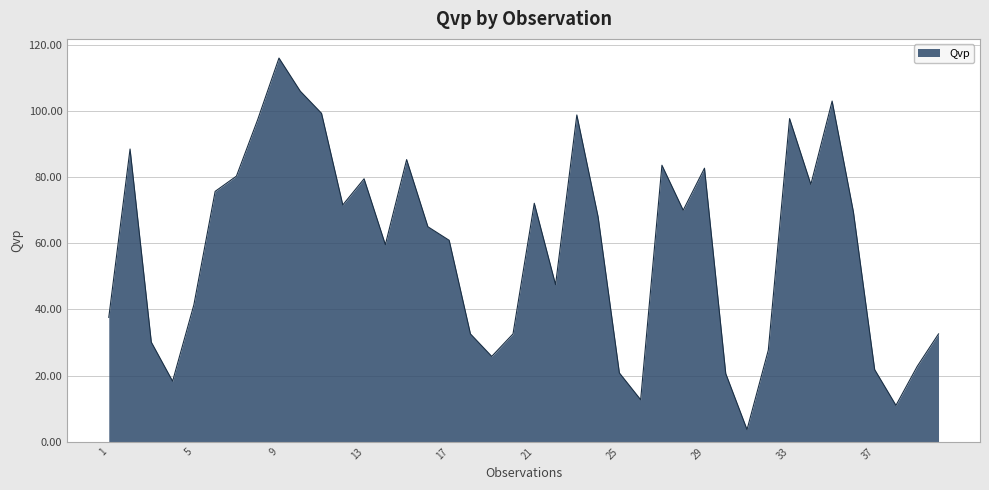

What is the smallest value displayed?

3.7